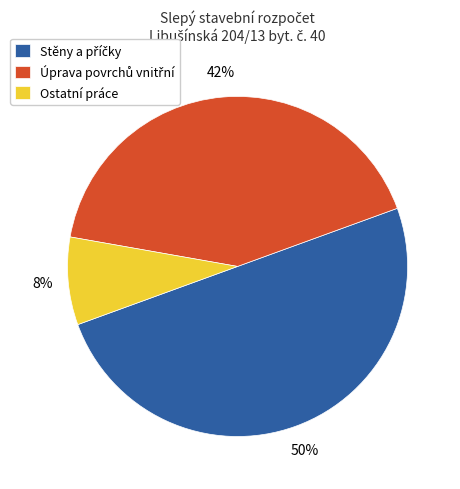

The Ostatní práce slice represents 21% of the pie. True or false?

False